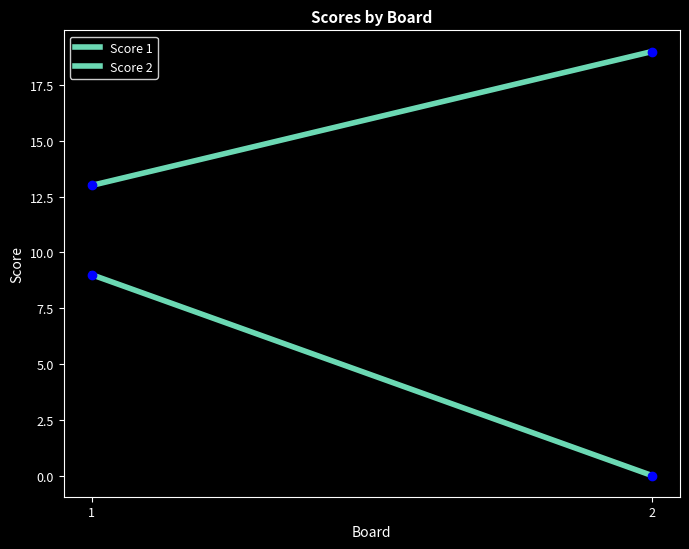

What is the difference between the highest and lowest values at 1?

4